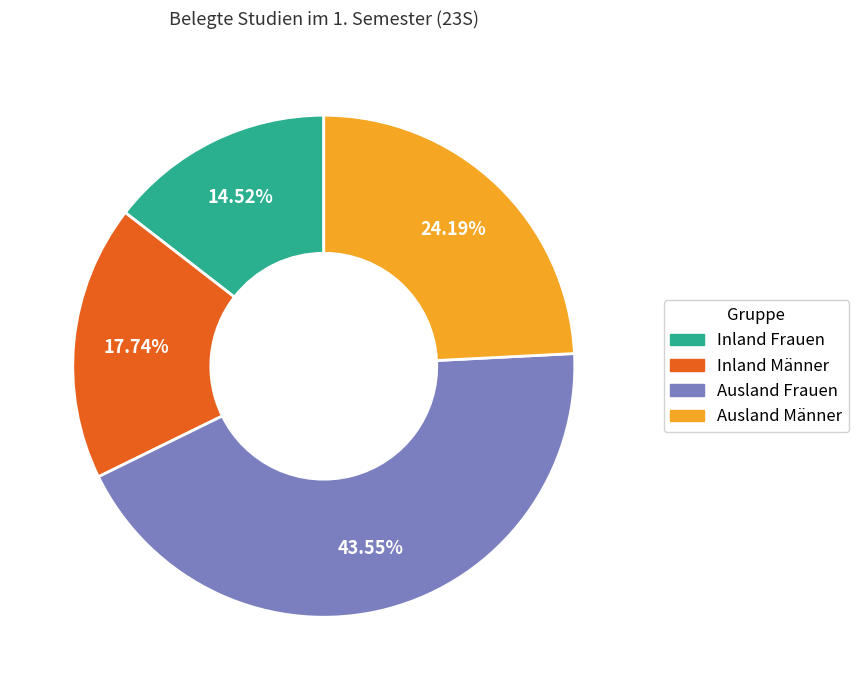

Is it true that Inland Männer is 3% of the pie?

False